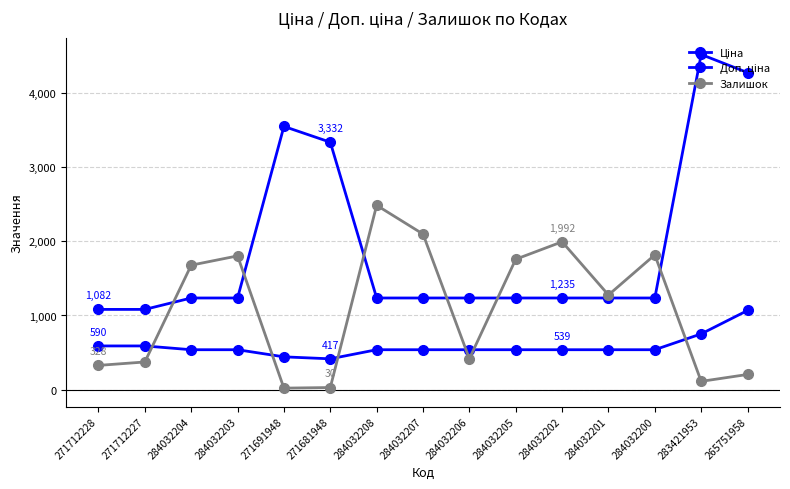

True or false: Ціна and Доп. ціна cross at least once.

False